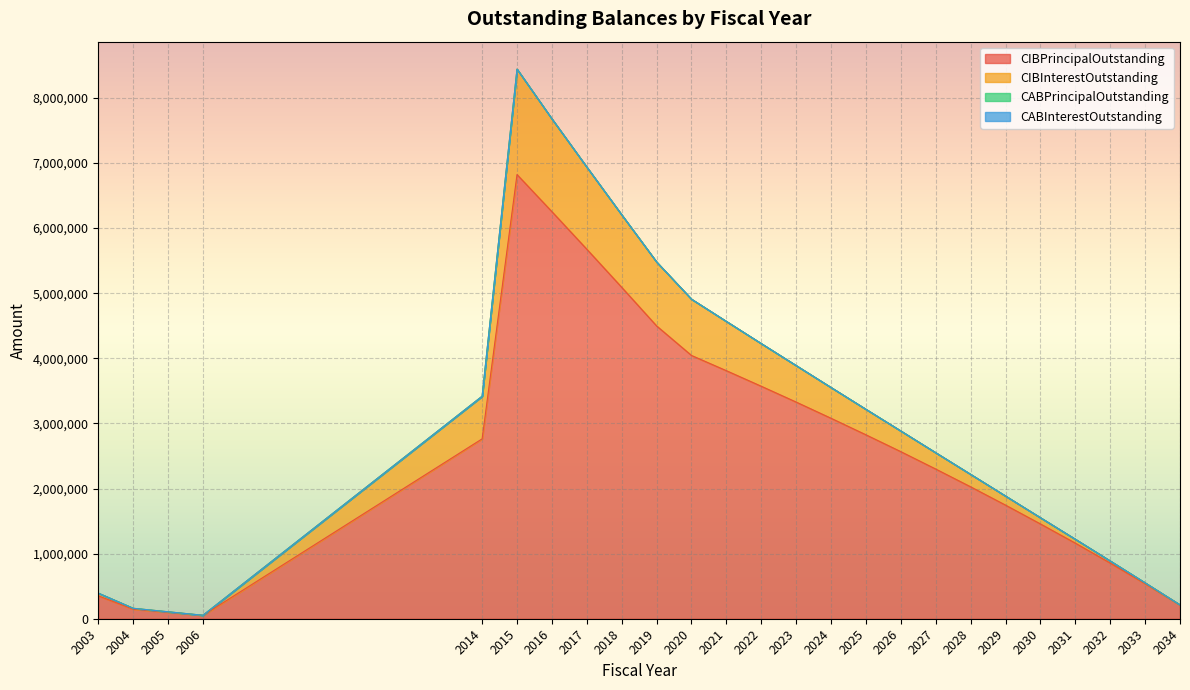

Reading left to right, transcribe all the data shown in this chart.

CIBPrincipalOutstanding: 2003=352000.0	2004=147000.0	2005=100000.0	2006=51000.0	2014=2763000.0	2015=6823000.0	2016=6253000.0	2017=5676000.0	2018=5091000.0	2019=4498000.0	2020=4044000.0	2021=3810000.0	2022=3571000.0	2023=3328000.0	2024=3079000.0	2025=2825000.0	2026=2566000.0	2027=2299000.0	2028=2026000.0	2029=1745000.0	2030=1456000.0	2031=1161000.0	2032=855000.0	2033=538000.0	2034=210000.0
CIBInterestOutstanding: 2003=393037.5	2004=160410.0	2005=106795.0	2006=53295.0	2014=3417702.6	2015=8441933.4	2016=7678011.4	2017=6937272.0	2018=6204476.4	2019=5479844.2	2020=4908595.8	2021=4566805.4	2022=4226505.2	2023=3888818.6	2024=3551882.4	2025=3216847.2	2026=2883850.2	2027=2550069.6	2028=2217697.4	2029=1884925.8	2030=1551974.4	2031=1221035.2	2032=887341.2	2033=551194.6	2034=212898.0